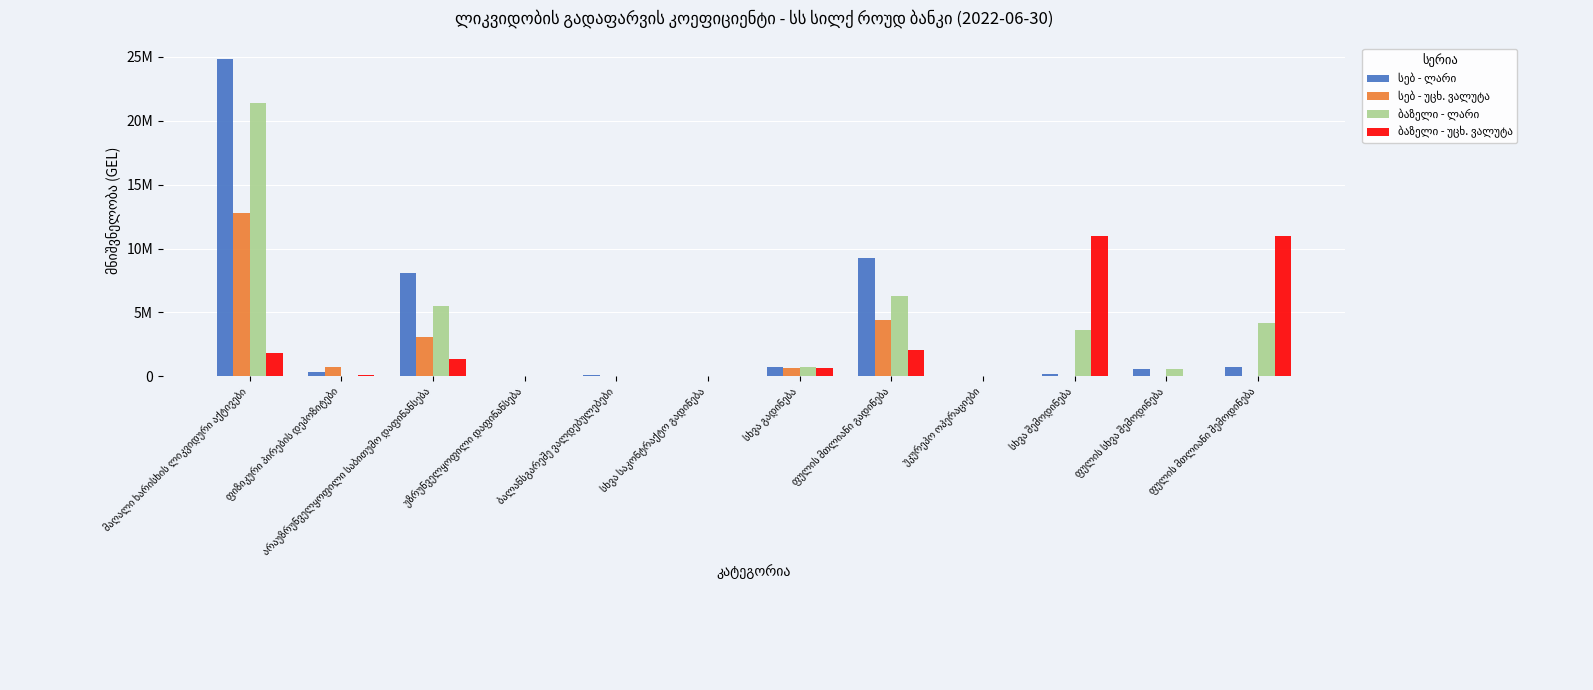

Does the chart contain stacked bars?

No